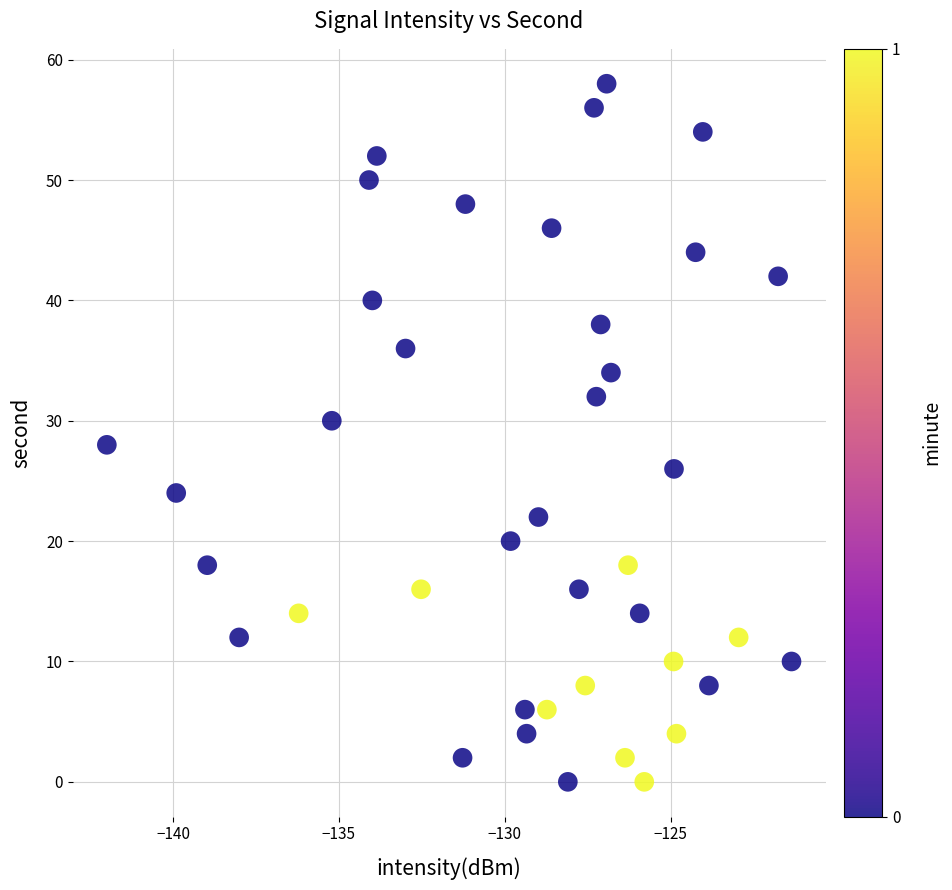

What is the range of Y values (max minus min)?

58